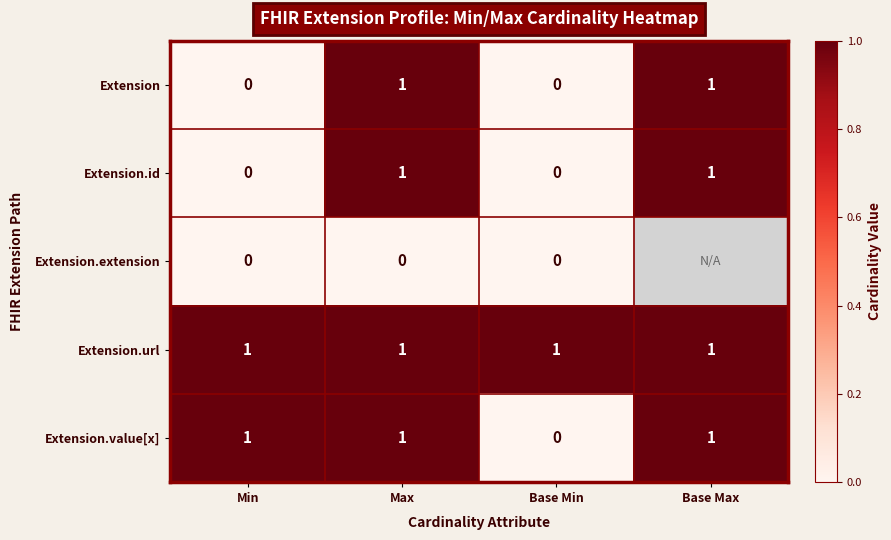

Which has a higher value, Base Max or Max?

Base Max